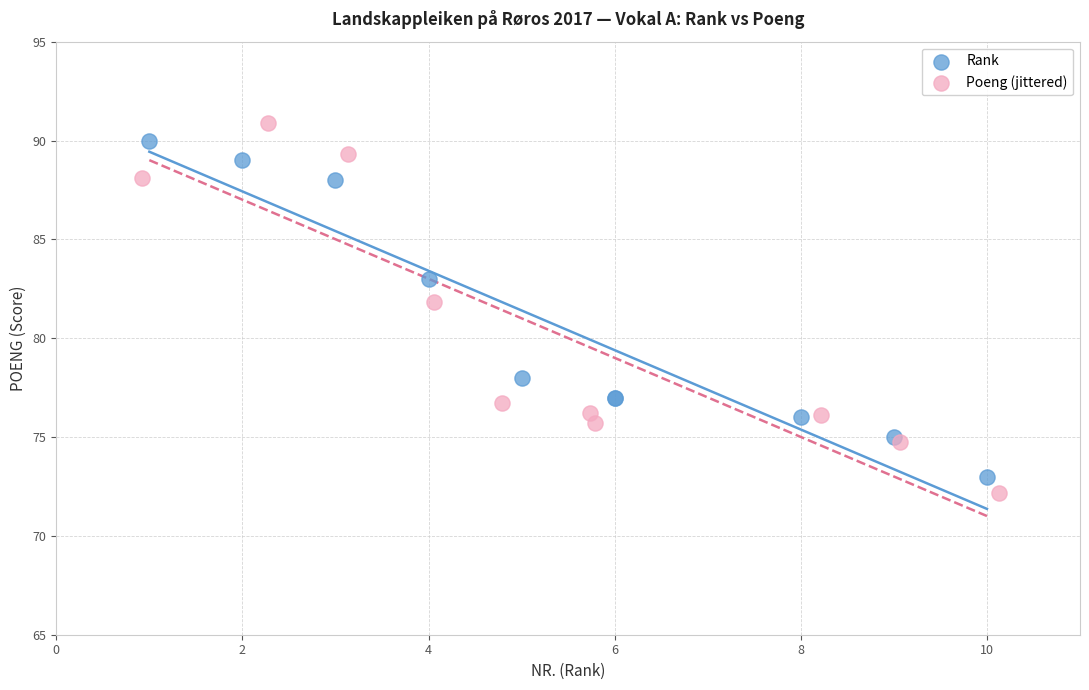

Which series contains the lowest Y value?

Poeng (jittered)